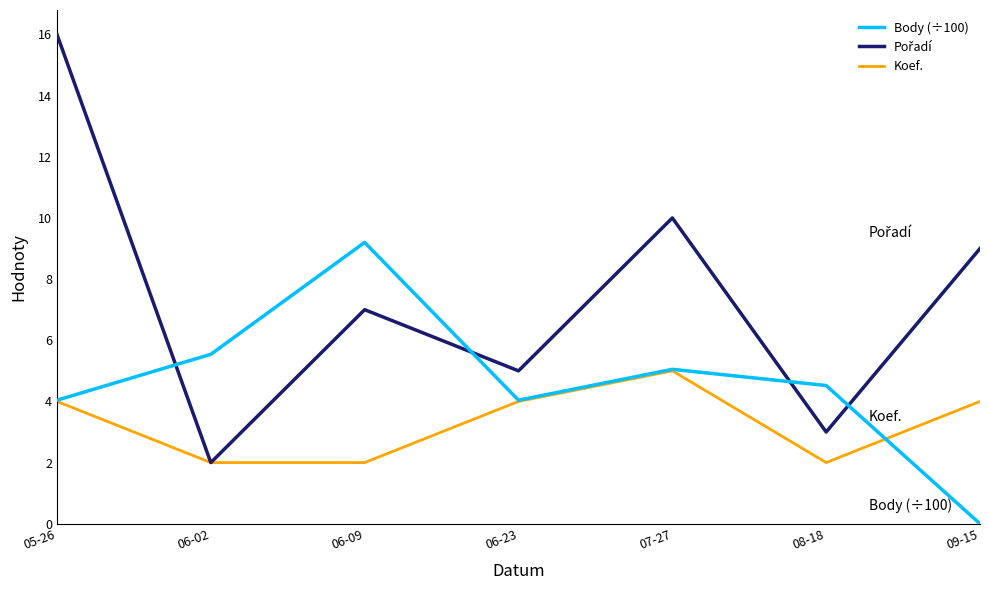

What position from the right is 06-09?

5